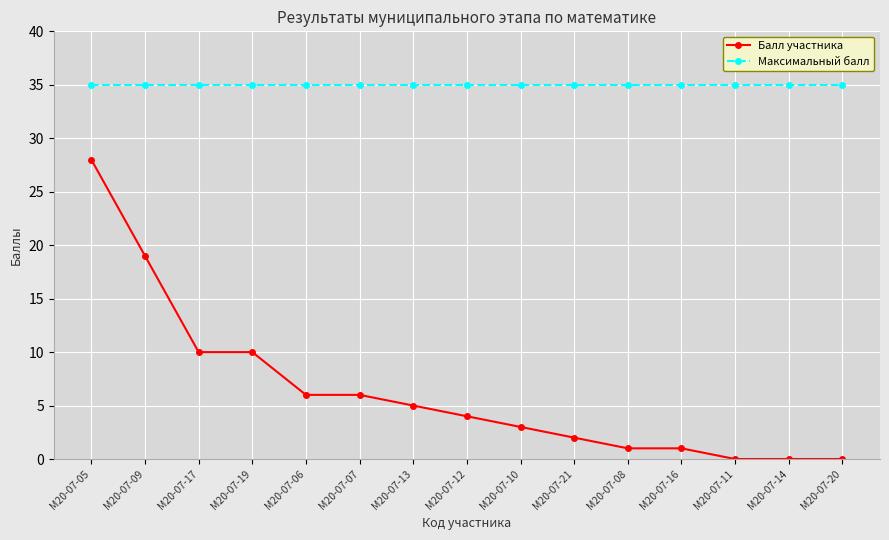

True or false: Балл участника and Максимальный балл intersect in this chart.

False